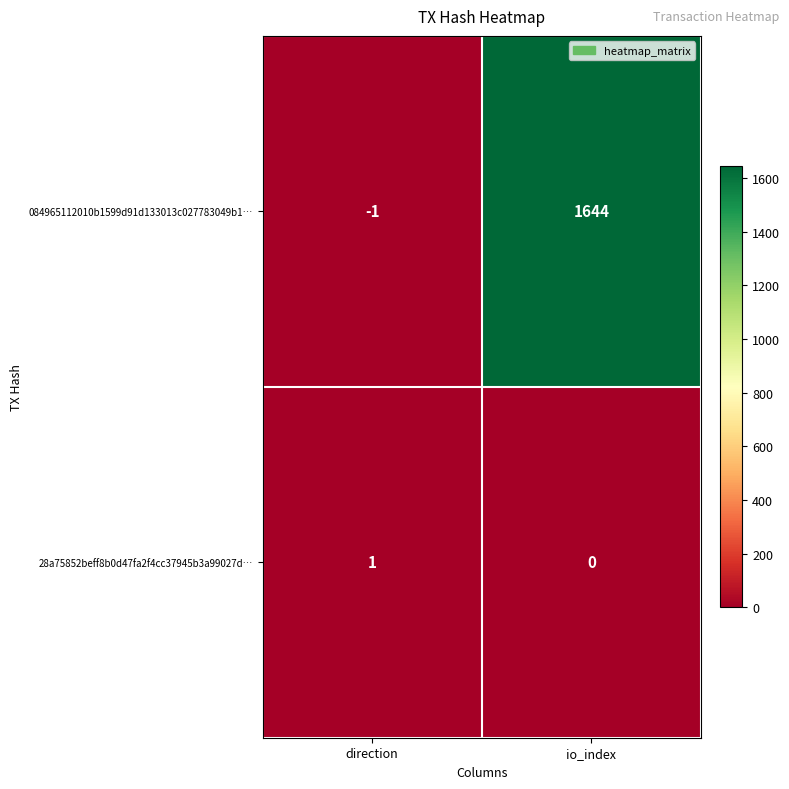

Rank the series at io_index from highest to lowest value.

084965112010b1599d91d133013c027783049b1…, 28a75852beff8b0d47fa2f4cc37945b3a99027d…